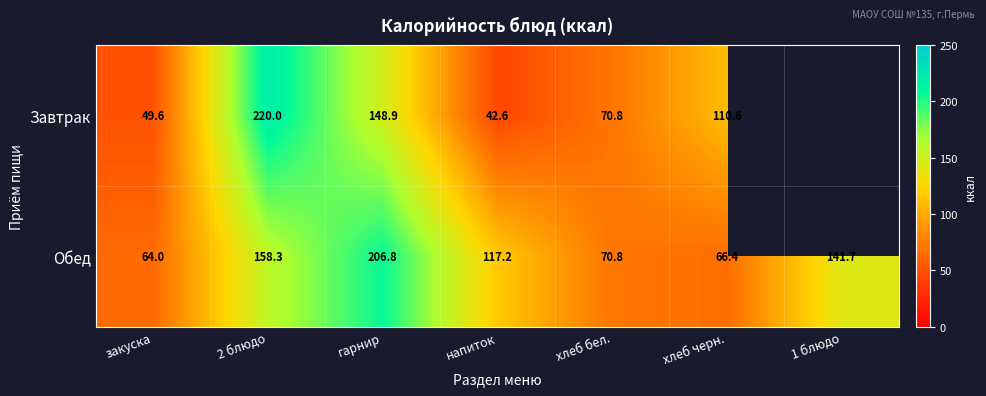

List the labels in order of Обед value, smallest first.

закуска, хлеб черн., хлеб бел., напиток, 1 блюдо, 2 блюдо, гарнир